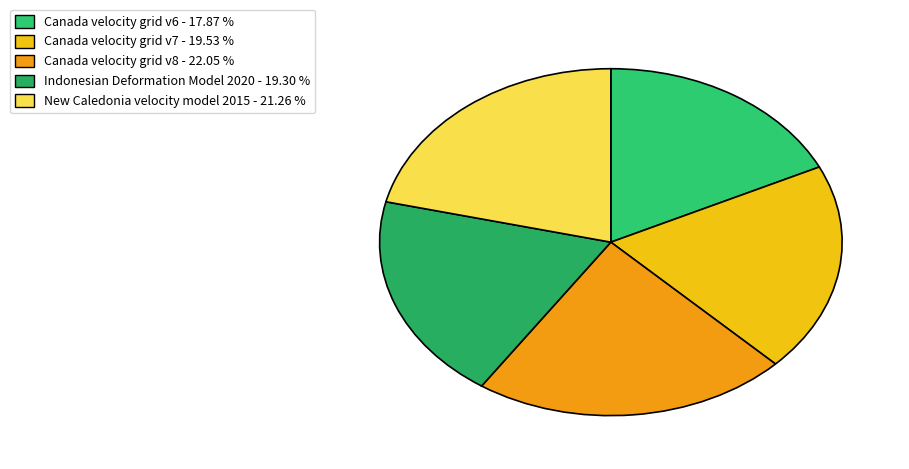

How many segments does this pie chart have?

5